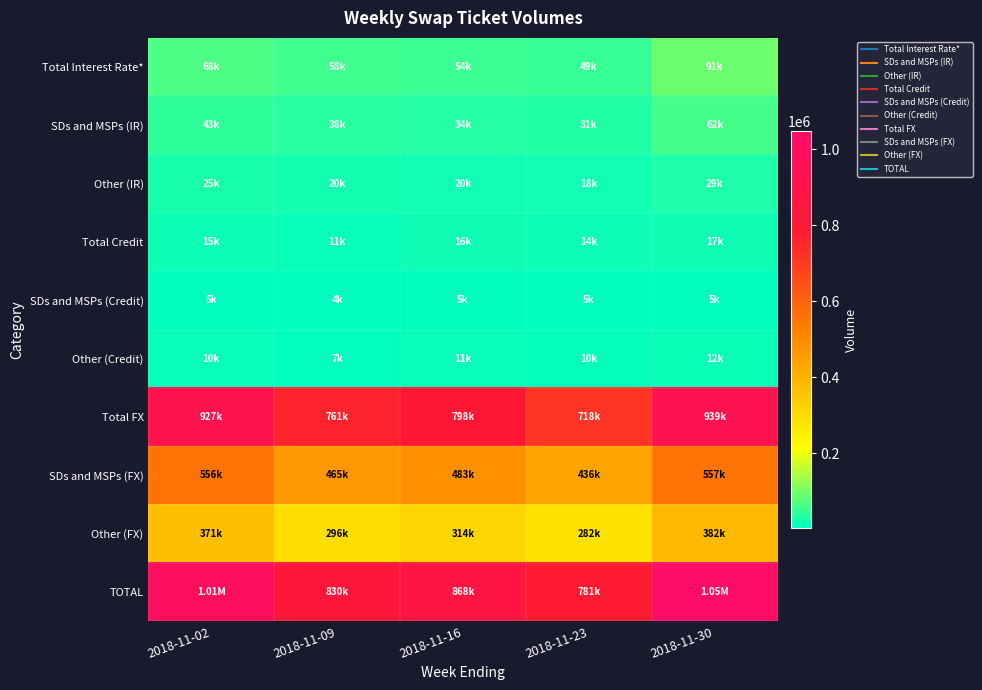

Which category has the highest value across all series?

2018-11-30